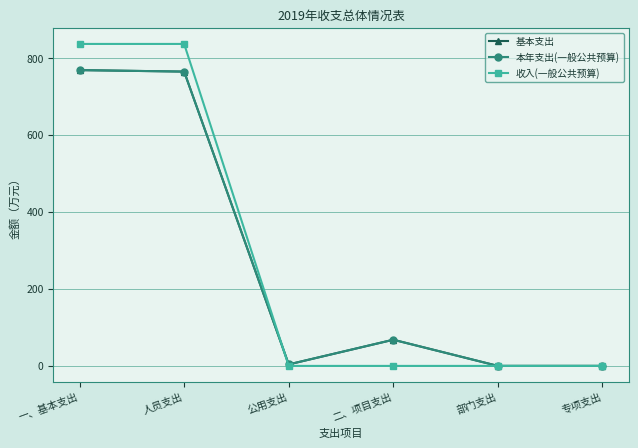

Reading left to right, extract all data points from this chart.

基本支出: 一、基本支出=768.6	人员支出=764.7	公用支出=3.9	二、项目支出=68.0	部门支出=0.0	专项支出=0.0
本年支出(一般公共预算): 一、基本支出=768.6	人员支出=764.7	公用支出=3.9	二、项目支出=68.0	部门支出=0.0	专项支出=0.0
收入(一般公共预算): 一、基本支出=836.6	人员支出=836.6	公用支出=0.0	二、项目支出=0.0	部门支出=0.0	专项支出=0.0